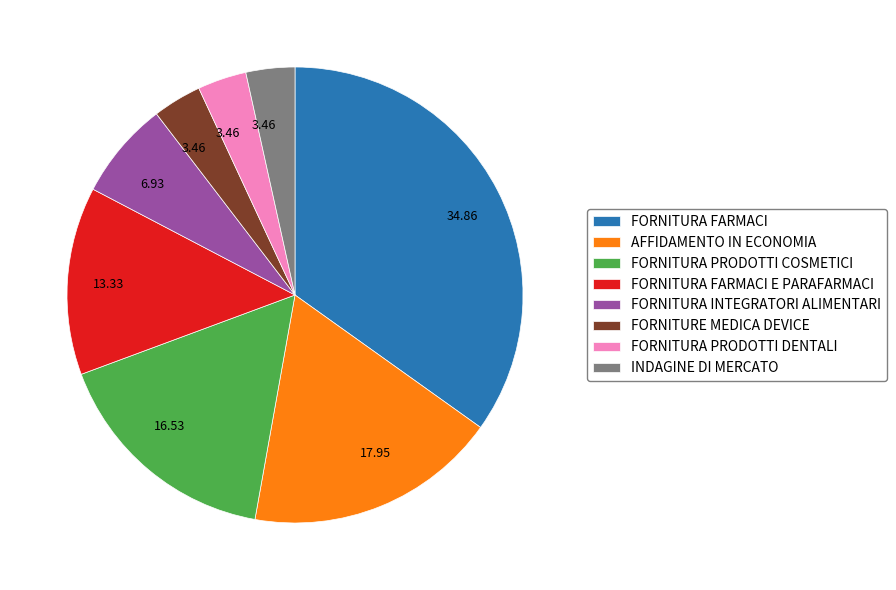

Does any single category account for the majority?

No